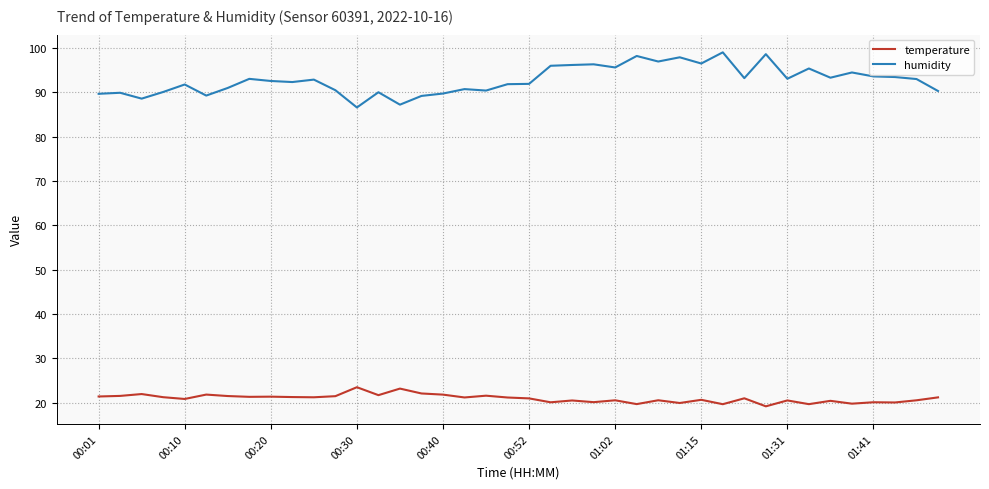

True or false: temperature and humidity cross at least once.

False